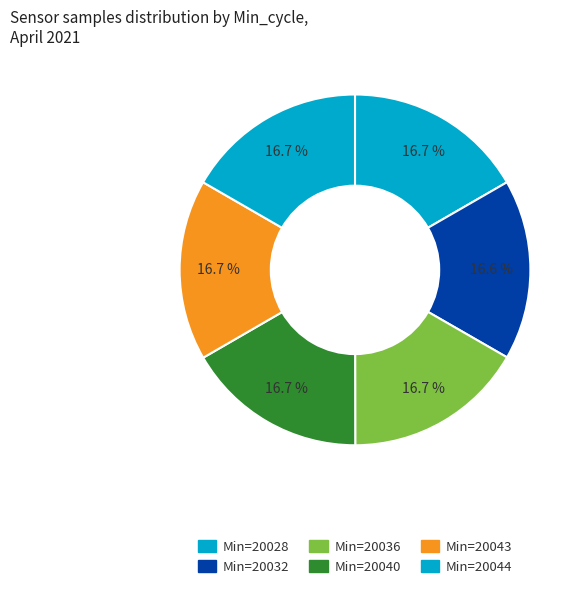

Count the number of slices in the pie.

6